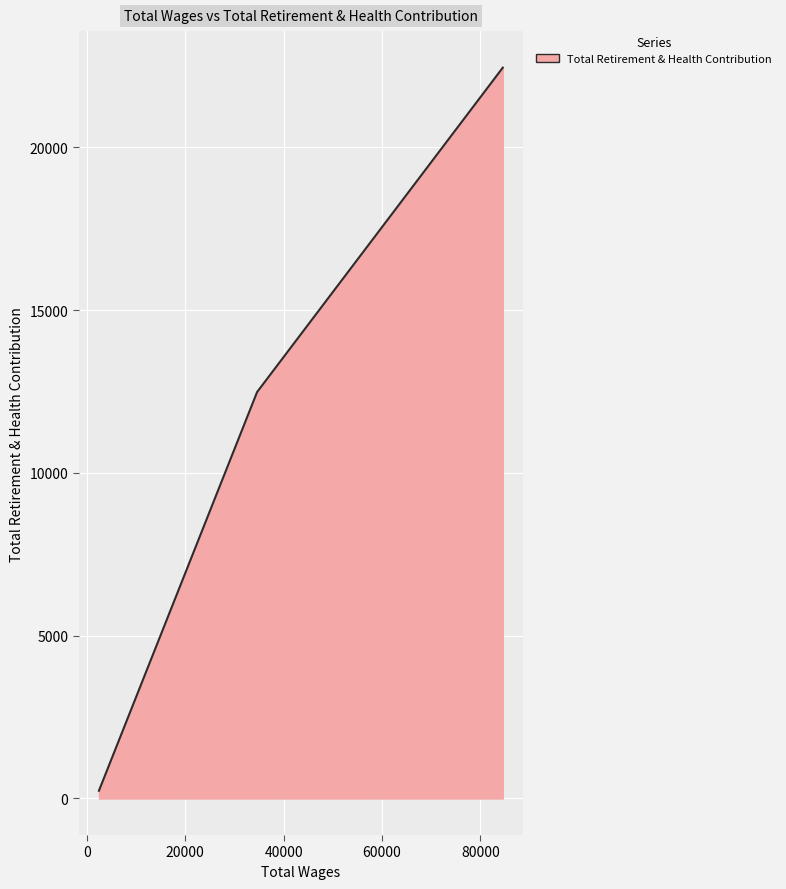

How many categories are shown in the chart?

3